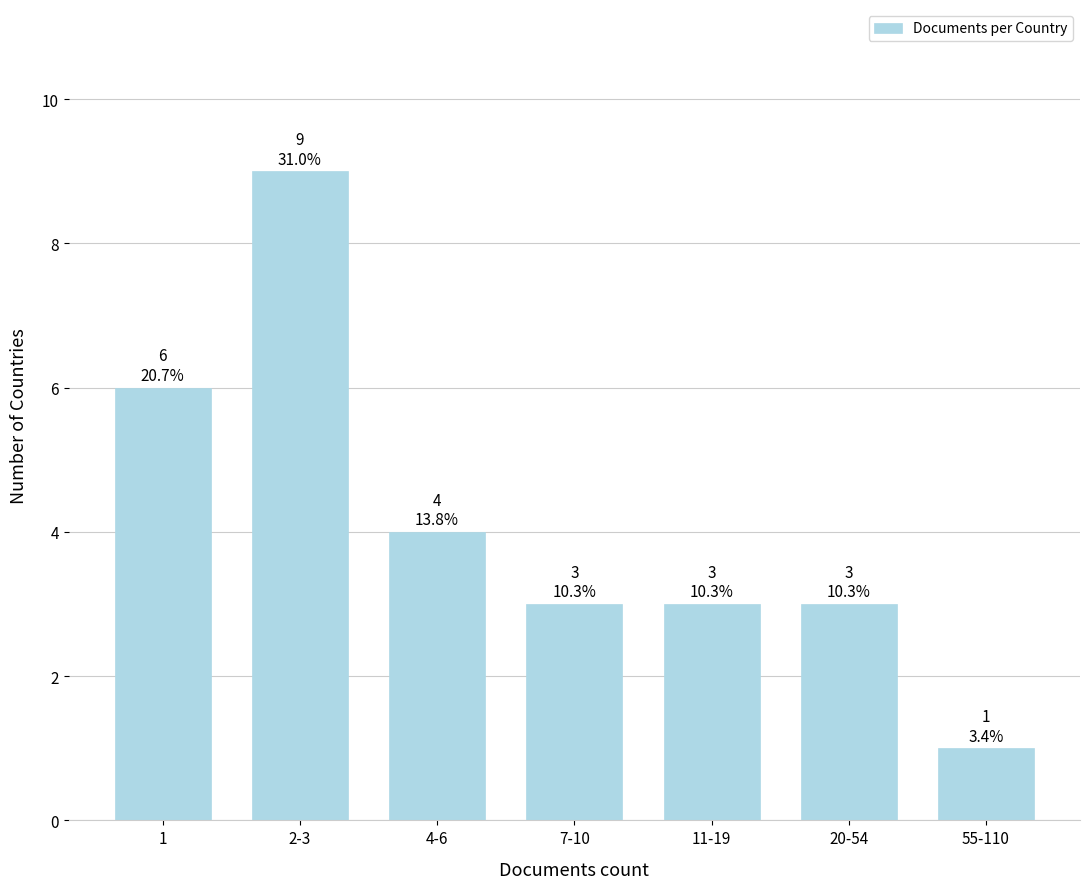

Reading left to right, extract all data points from this chart.

1=6	2-3=9	4-6=4	7-10=3	11-19=3	20-54=3	55-110=1